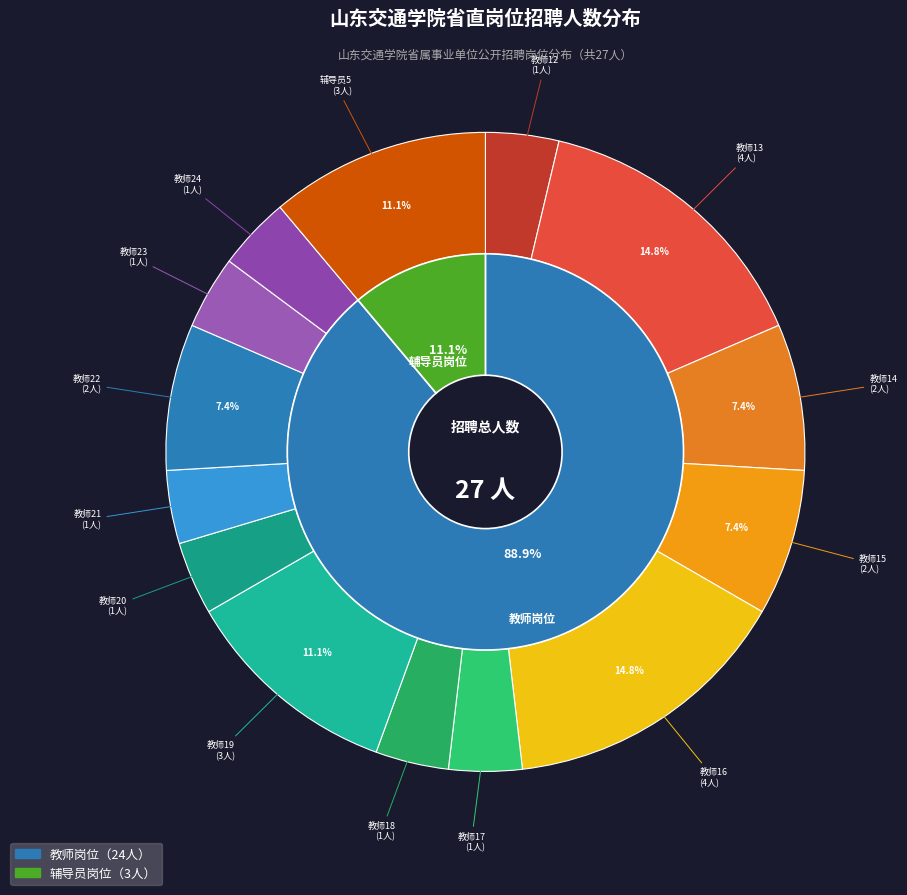

To the nearest percent, what is the difference between the largest and smallest slice percentages?

11%